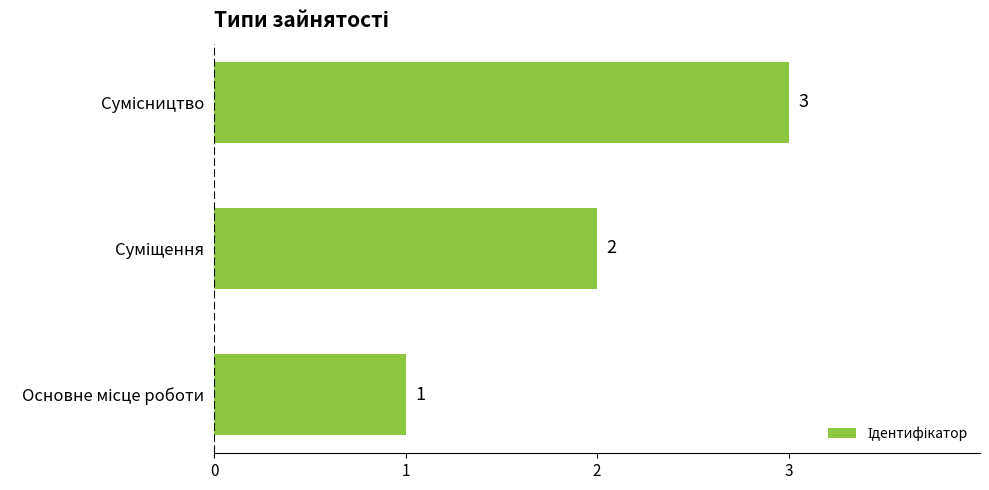

Does the chart contain stacked bars?

No